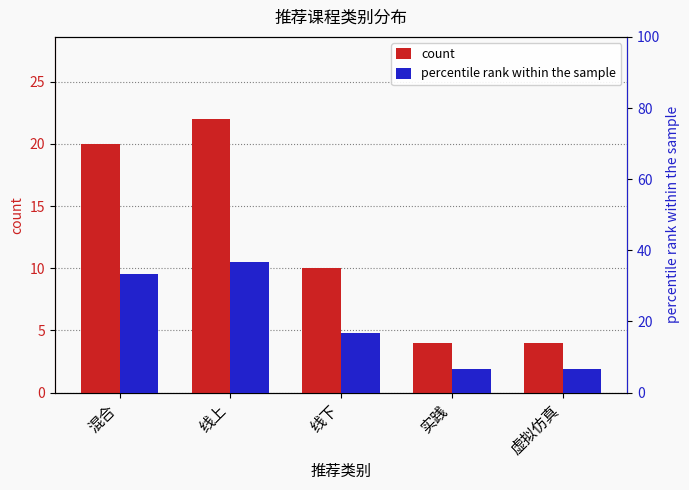

At which category does the chart reach its minimum across all series?

实践